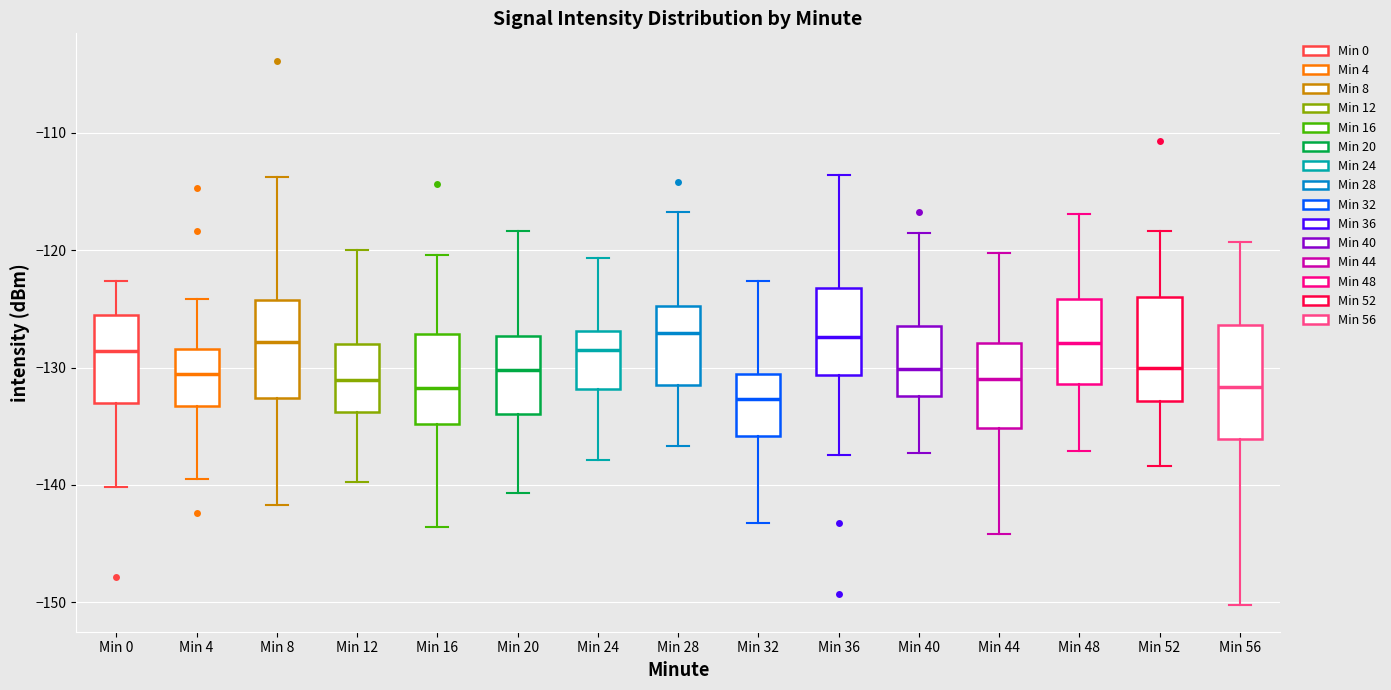

Reading left to right, read every box against the y-axis: the position of its median line, the range the box covers, and the ends of its whiskers. The values are not printed on the chart, so give them approximately, as read against the axis.

Min 0: median -129, box -133 to -126, whiskers -140 to -123
Min 4: median -131, box -133 to -128, whiskers -140 to -124
Min 8: median -128, box -133 to -124, whiskers -142 to -114
Min 12: median -131, box -134 to -128, whiskers -140 to -120
Min 16: median -132, box -135 to -127, whiskers -144 to -120
Min 20: median -130, box -134 to -127, whiskers -141 to -118
Min 24: median -129, box -132 to -127, whiskers -138 to -121
Min 28: median -127, box -132 to -125, whiskers -137 to -117
Min 32: median -133, box -136 to -131, whiskers -143 to -123
Min 36: median -127, box -131 to -123, whiskers -137 to -114
Min 40: median -130, box -132 to -126, whiskers -137 to -119
Min 44: median -131, box -135 to -128, whiskers -144 to -120
Min 48: median -128, box -131 to -124, whiskers -137 to -117
Min 52: median -130, box -133 to -124, whiskers -138 to -118
Min 56: median -132, box -136 to -126, whiskers -150 to -119